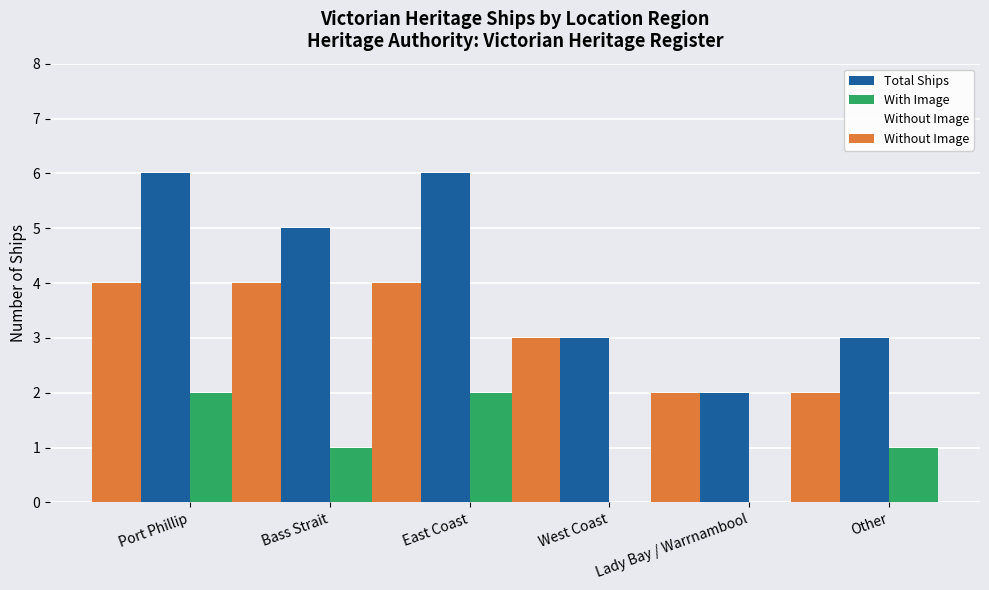

Are the bars horizontal?

No